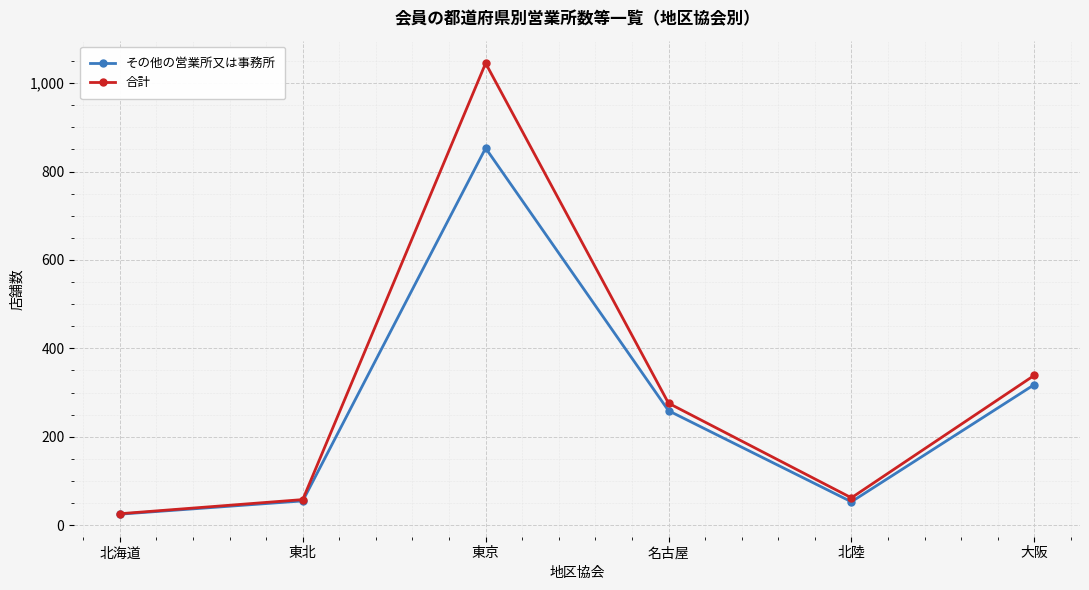

What is the sum of all 合計 values?

1806